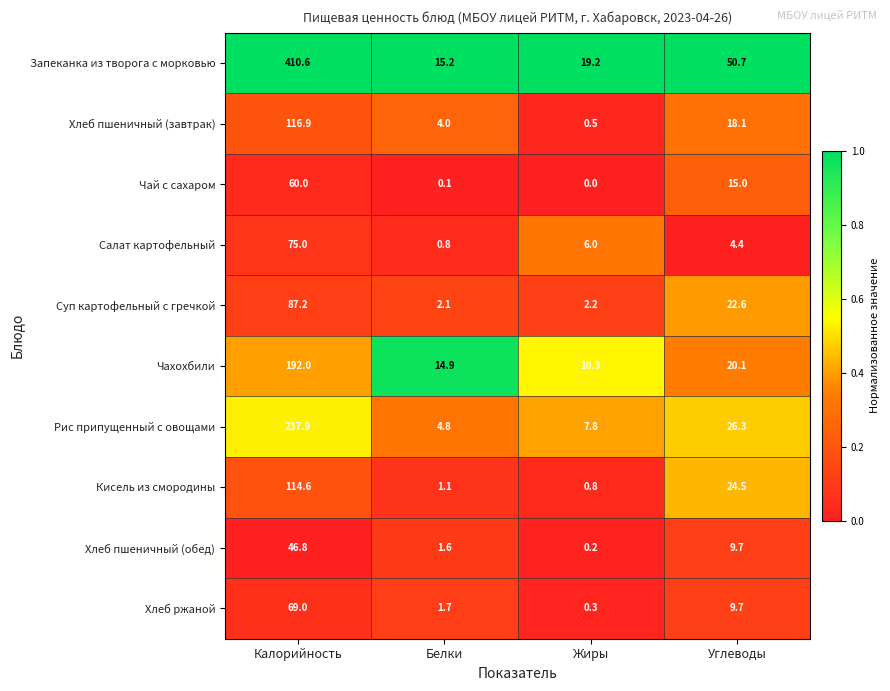

Rank the series by their maximum value, from lowest to highest.

Хлеб пшеничный (обед), Чай с сахаром, Хлеб ржаной, Салат картофельный, Суп картофельный с гречкой, Кисель из смородины, Хлеб пшеничный (завтрак), Чахохбили, Рис припущенный с овощами, Запеканка из творога с морковью